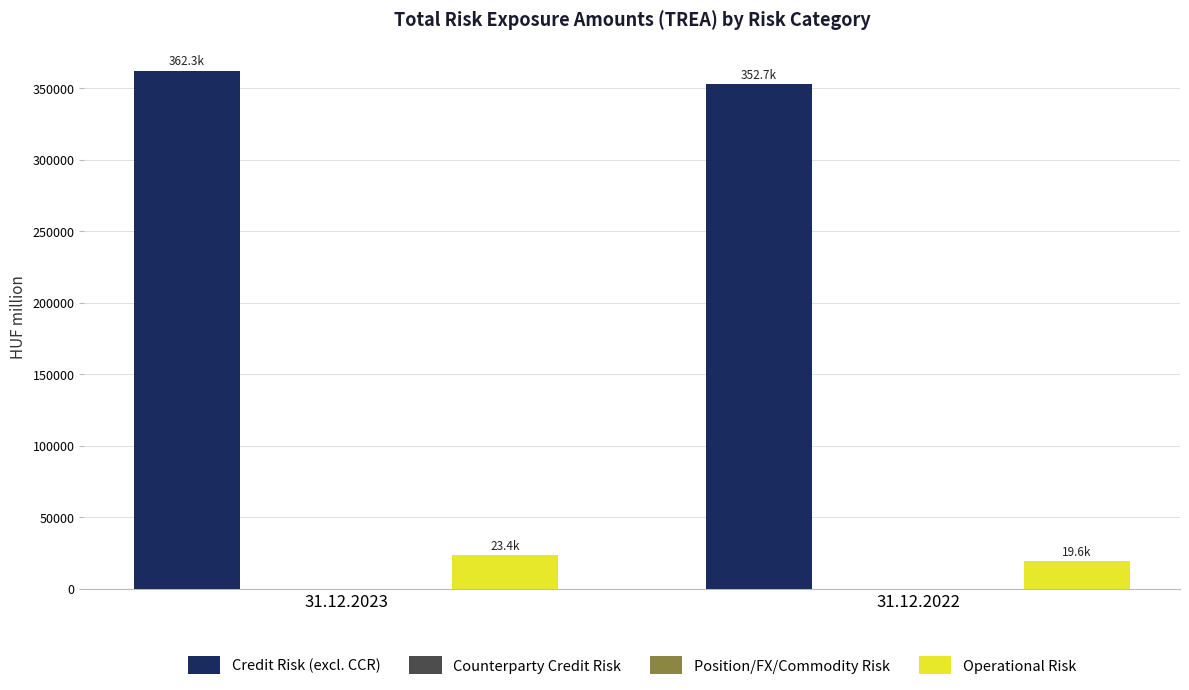

At how many categories does at least one series exceed 200331?

2